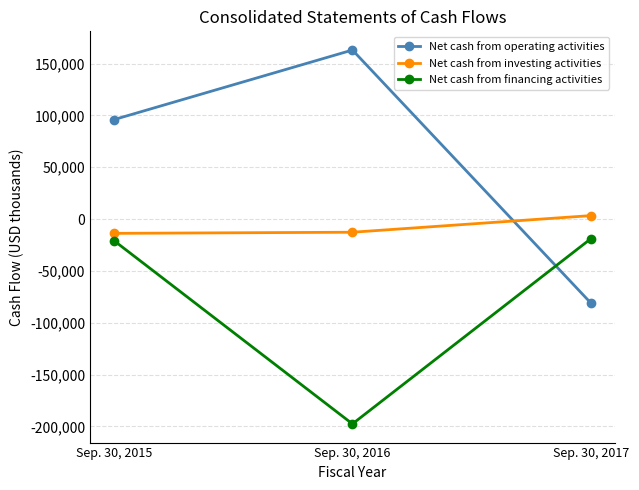

What is the total value across all series at Sep. 30, 2016?

-47208